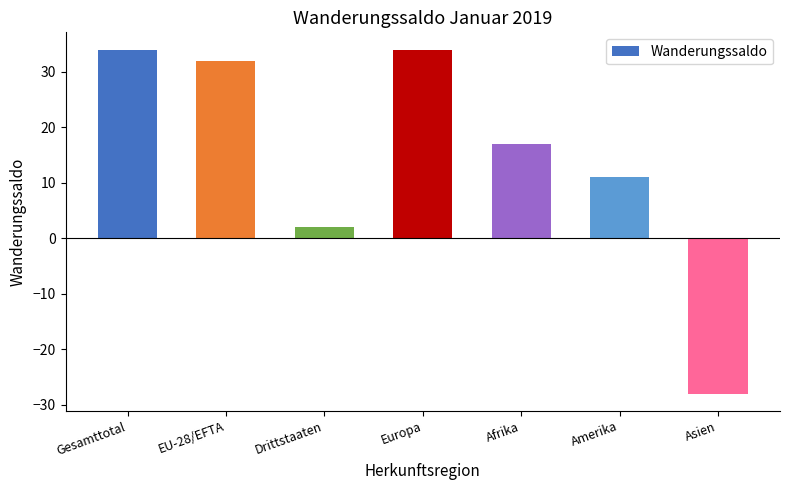

What is the minimum value shown in the chart?

-28